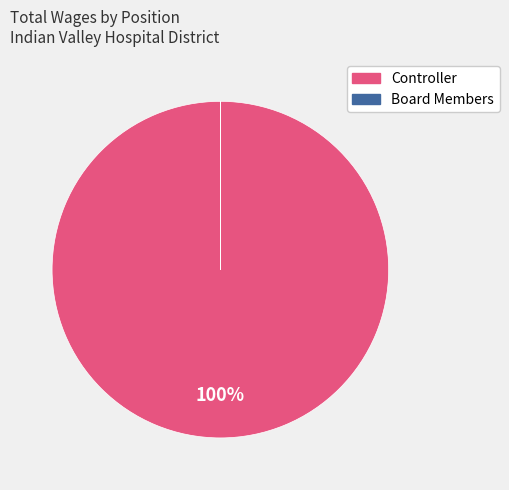

Does any single category account for the majority?

Yes